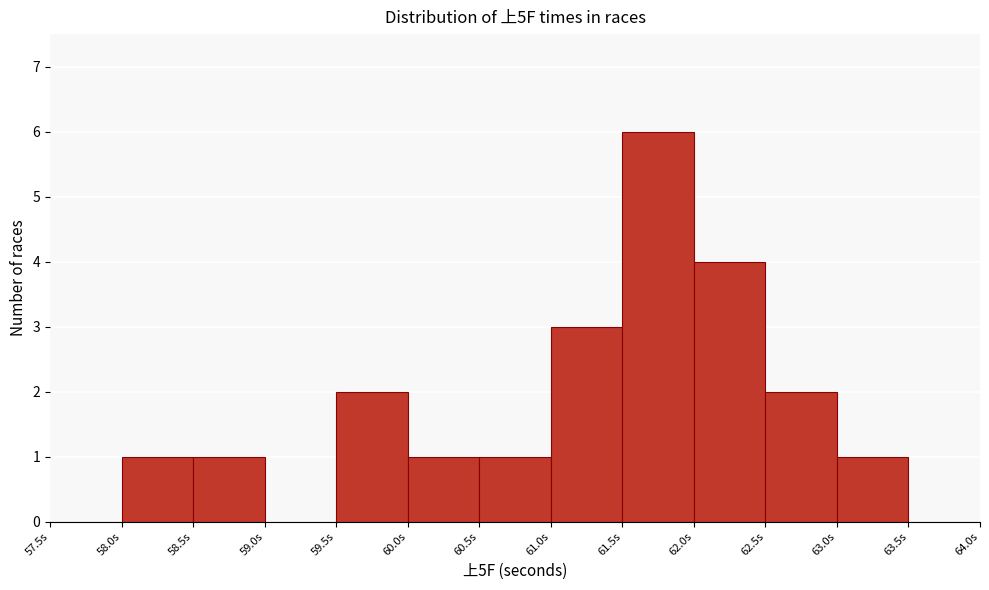

How tall is the bar that spans 59.5 to 60.0 on the x-axis? The values are not printed on the chart, so give them approximately, as read against the axis.

2